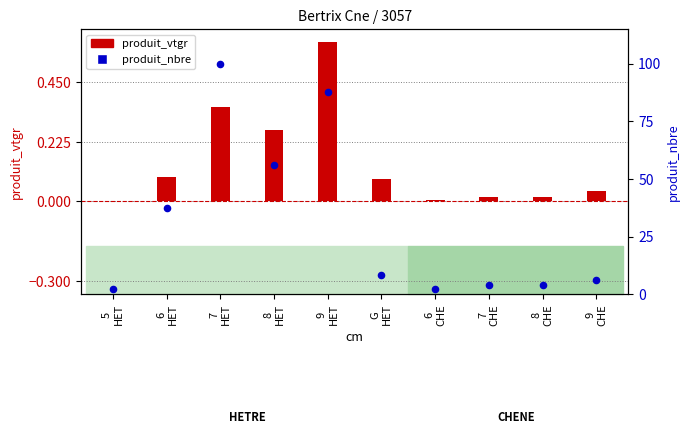

Which series has the largest total across all categories?

produit_nbre